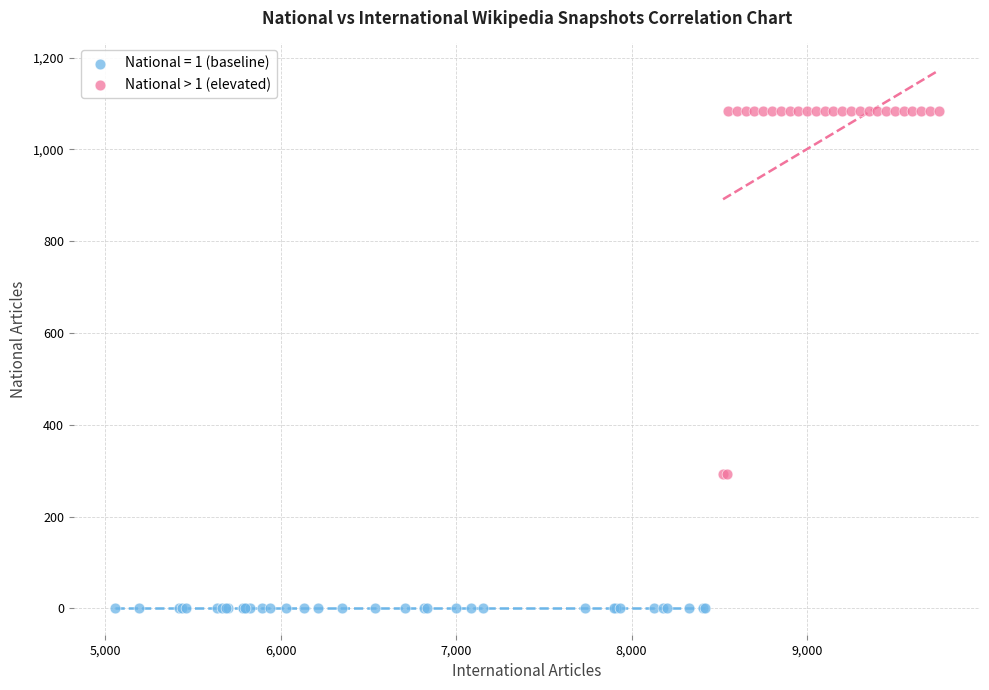

Which series contains the lowest Y value?

National = 1 (baseline)